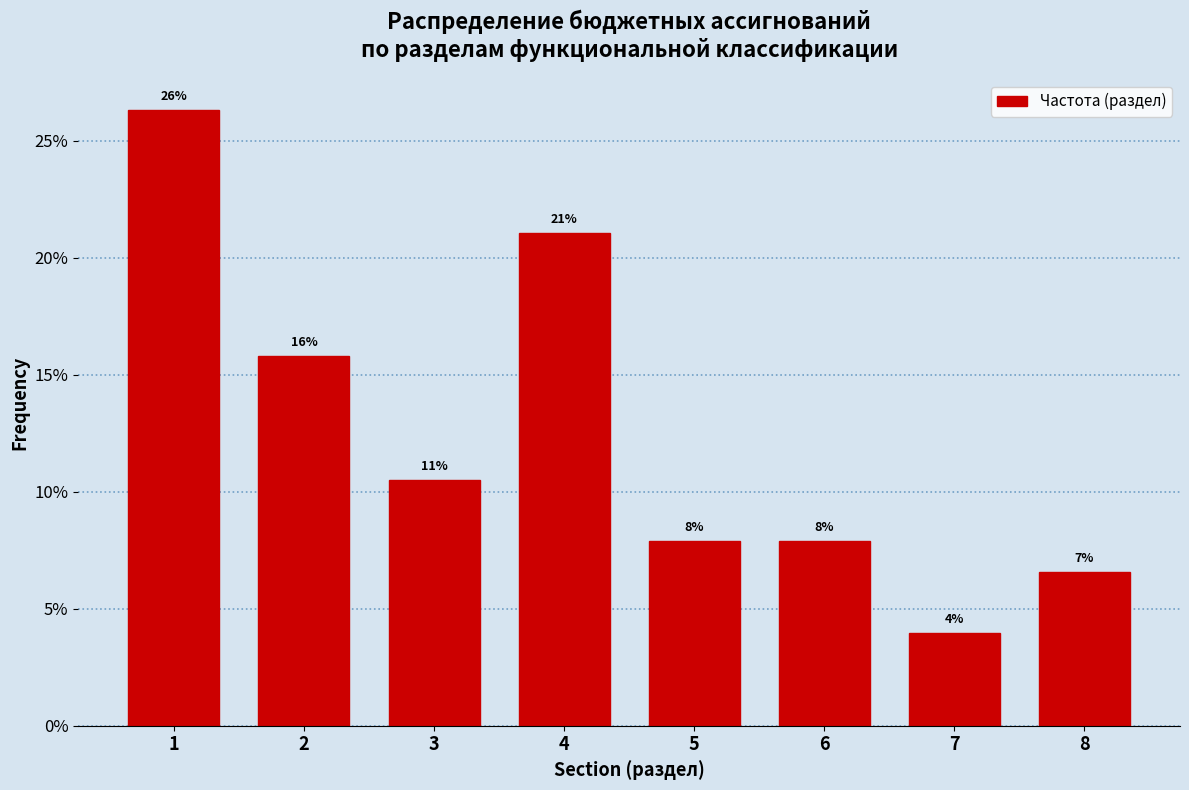

How many bars are there in total?

8